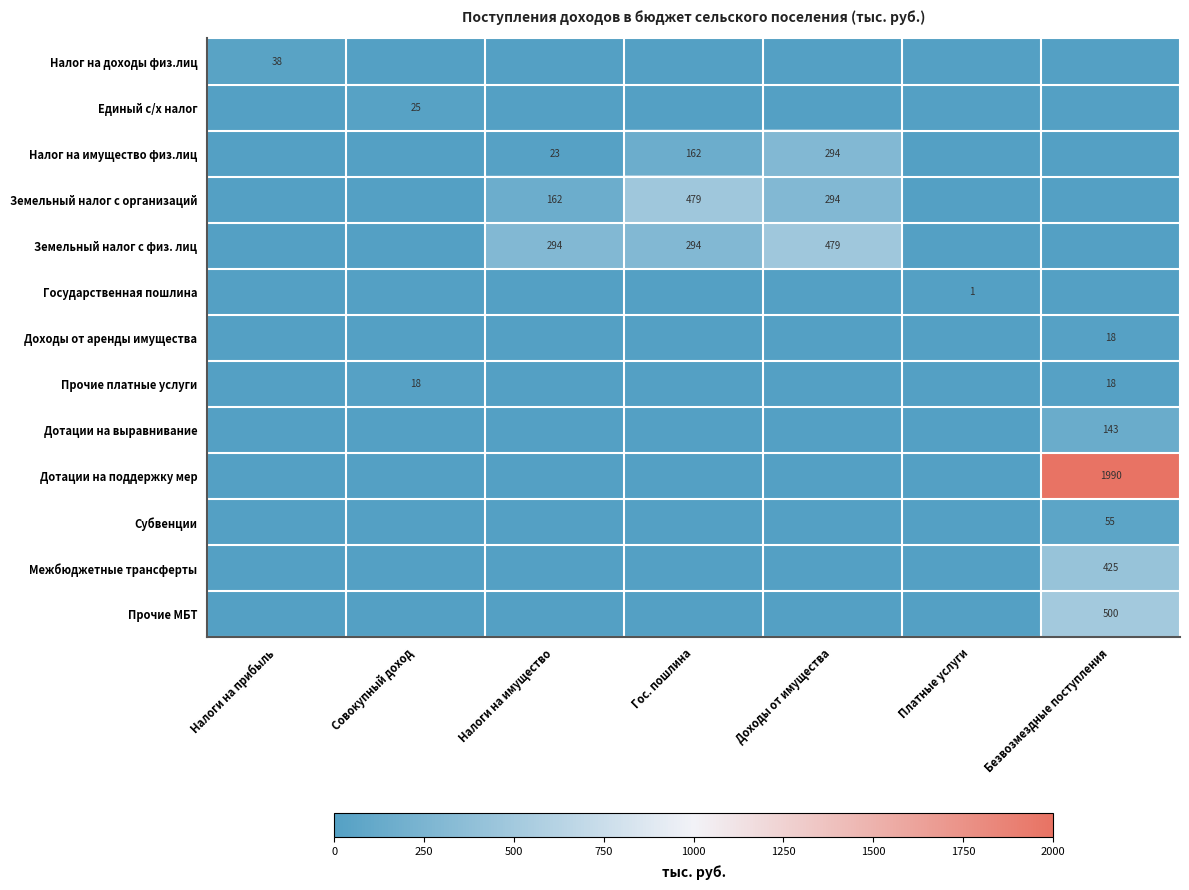

What is the sum of the Земельный налог с организаций values at Налоги на имущество and Доходы от имущества?

456